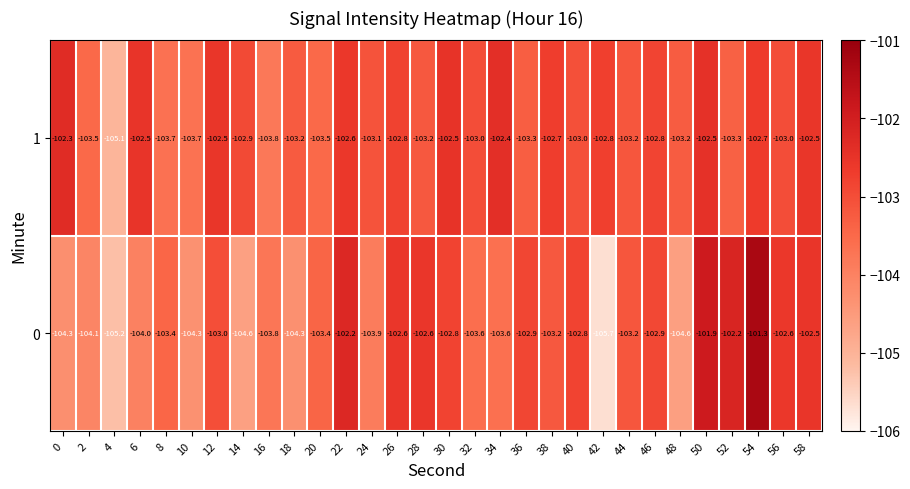

What is the difference between the second highest and second lowest values in the 0 series?

3.3